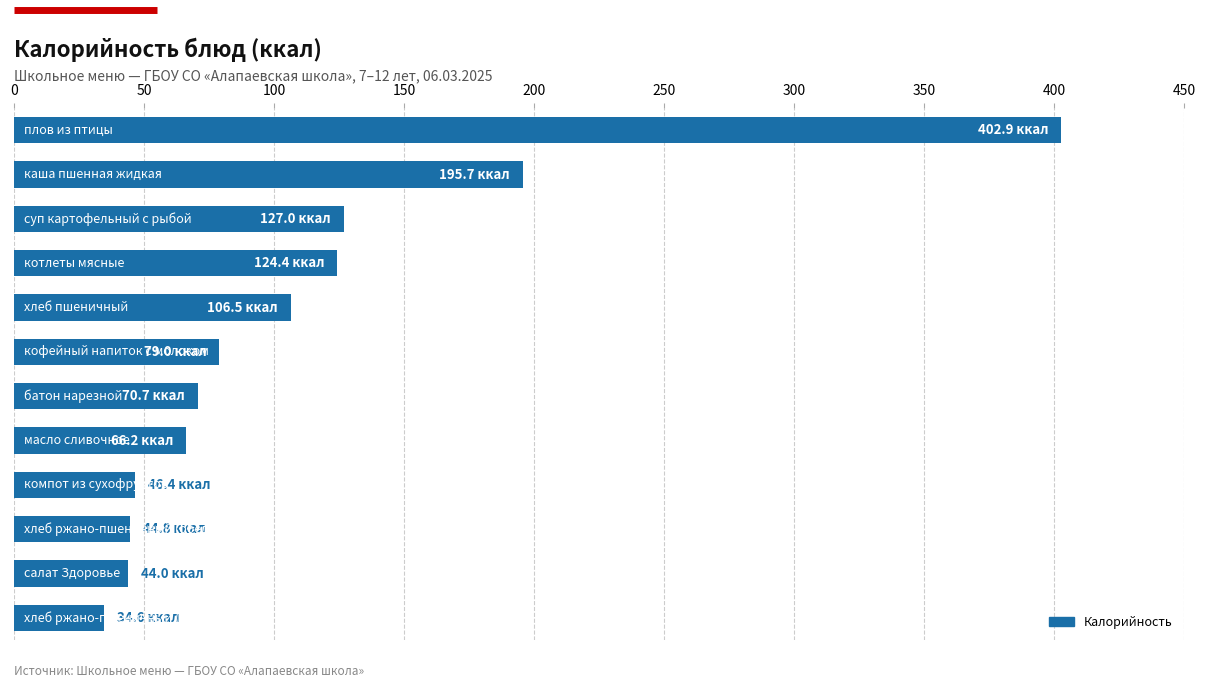

How many data points does each series have?

12